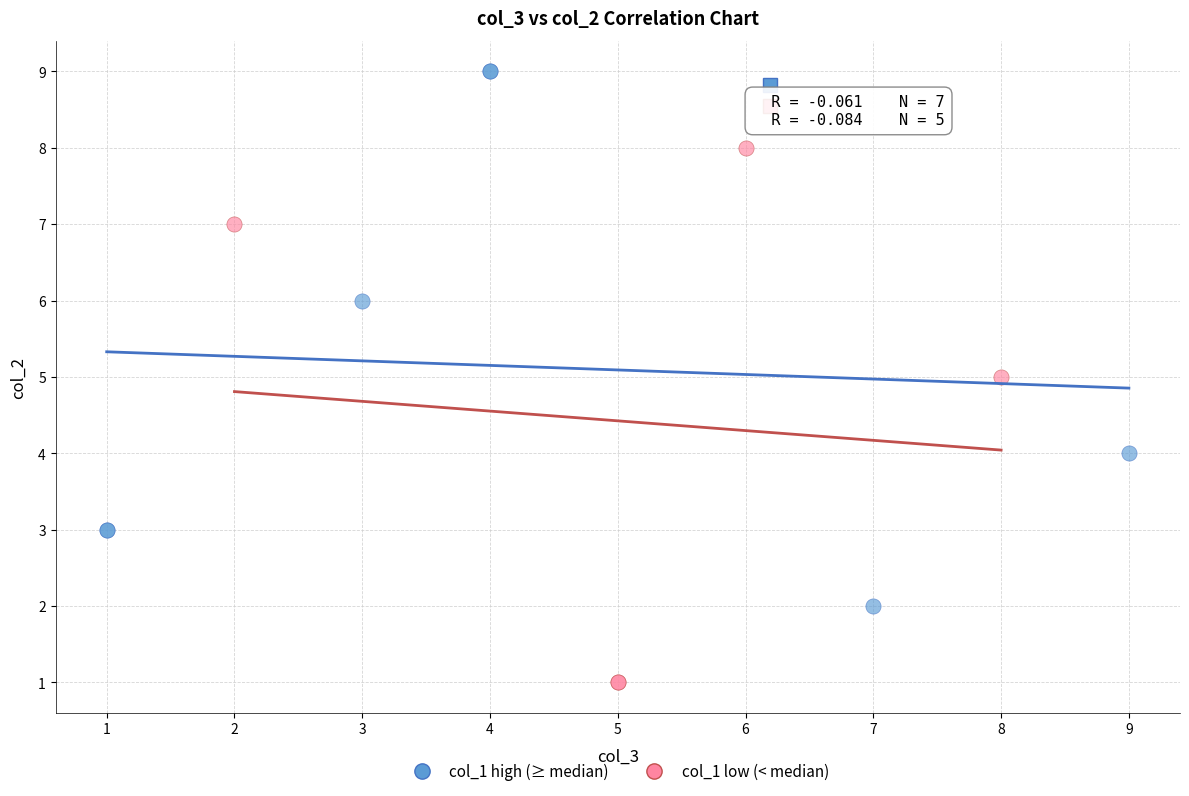

What are all the series names shown in the legend?

col_1 high (≥ median), col_1 low (< median)